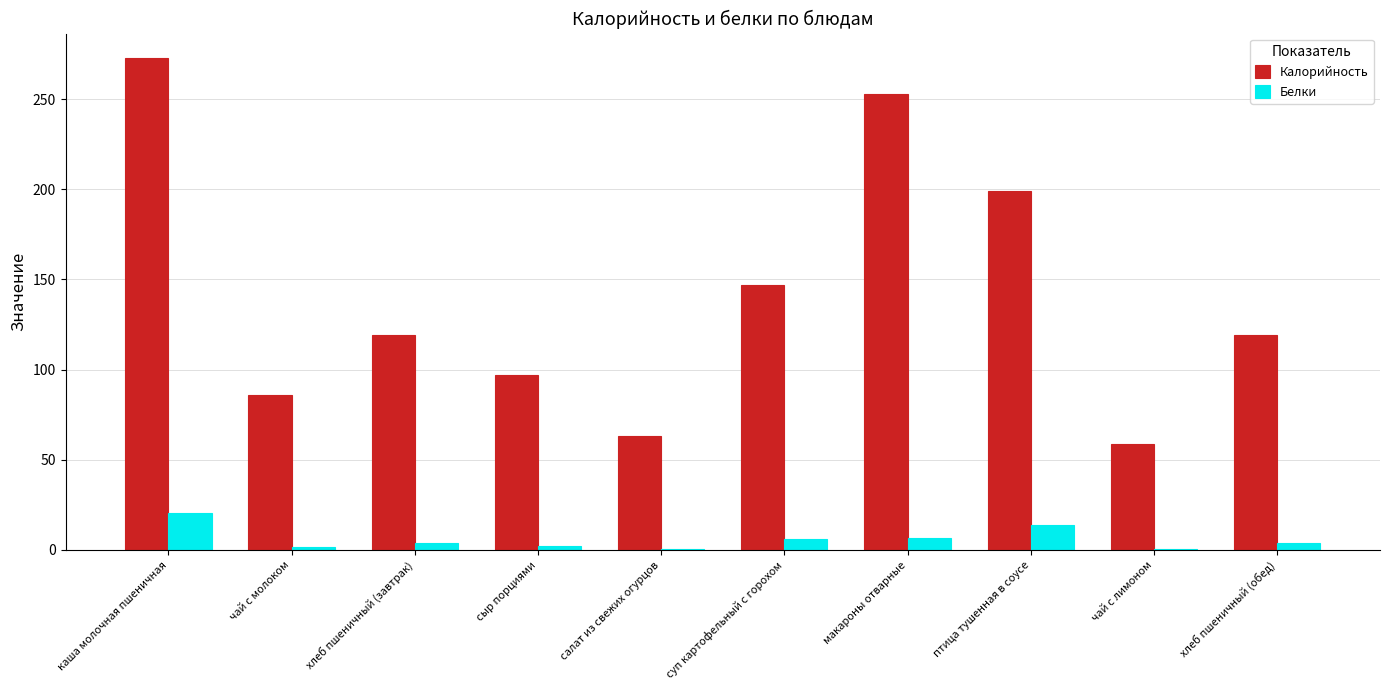

Which series changed the most between чай с молоком and салат из свежих огурцов?

Калорийность